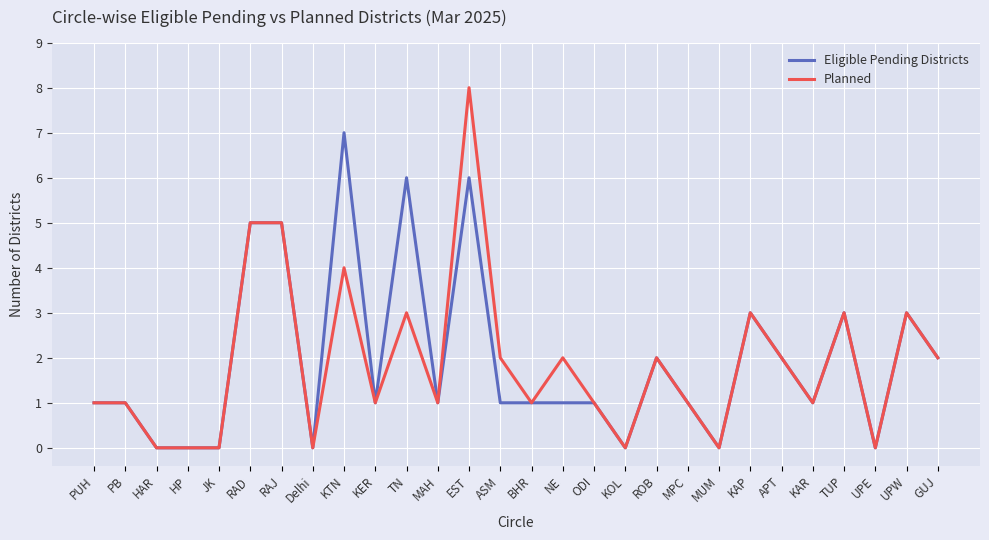

List the series in order of their peak value, lowest first.

Eligible Pending Districts, Planned